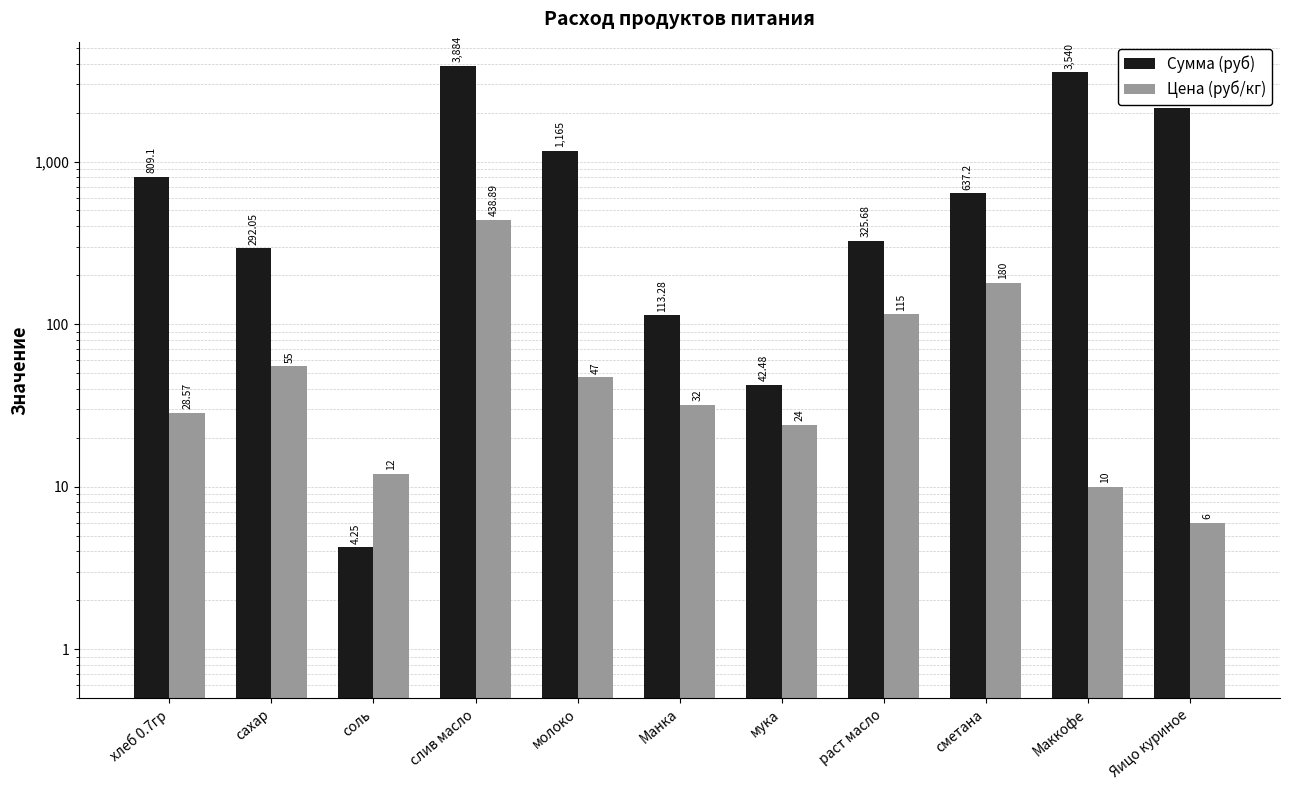

Does the chart contain any negative values?

No